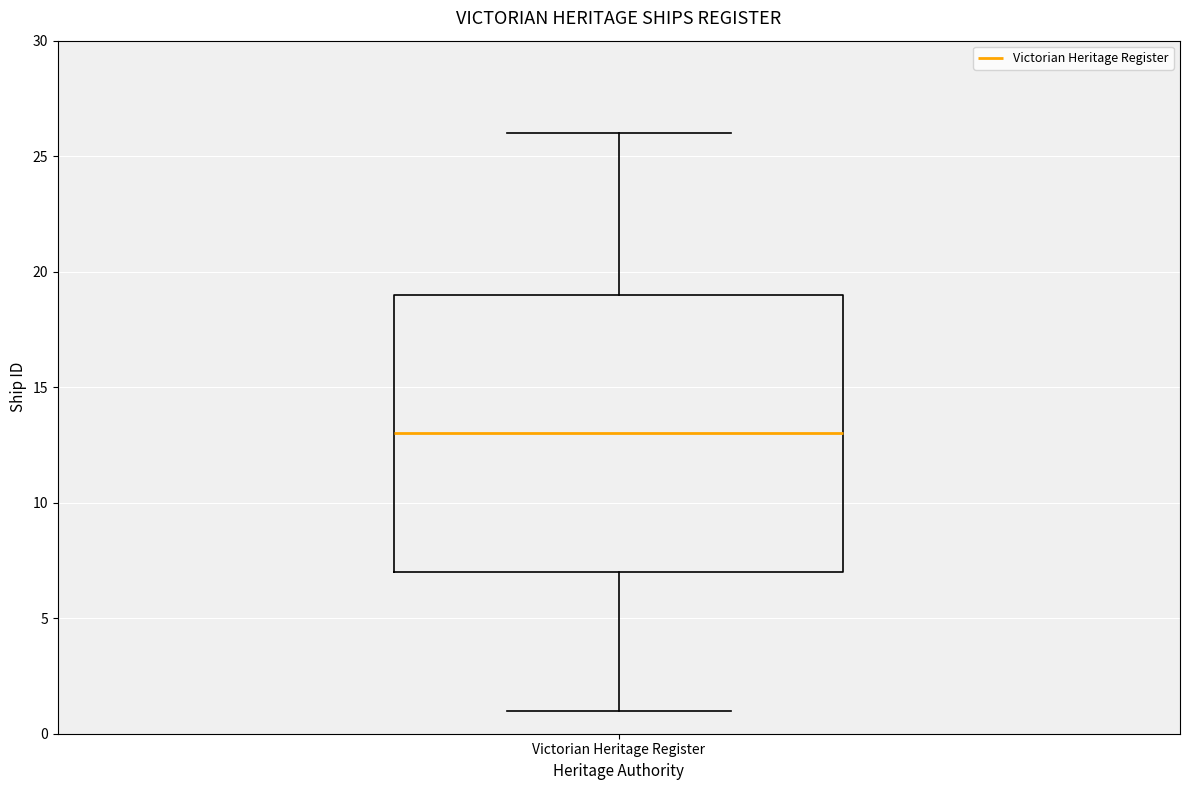

Read this box plot against the y-axis: the position of the median line, the range covered by the box, and the ends of both whiskers. The values are not printed on the chart, so give them approximately, as read against the axis.

median 13, box 7 to 19, whiskers 1 to 26